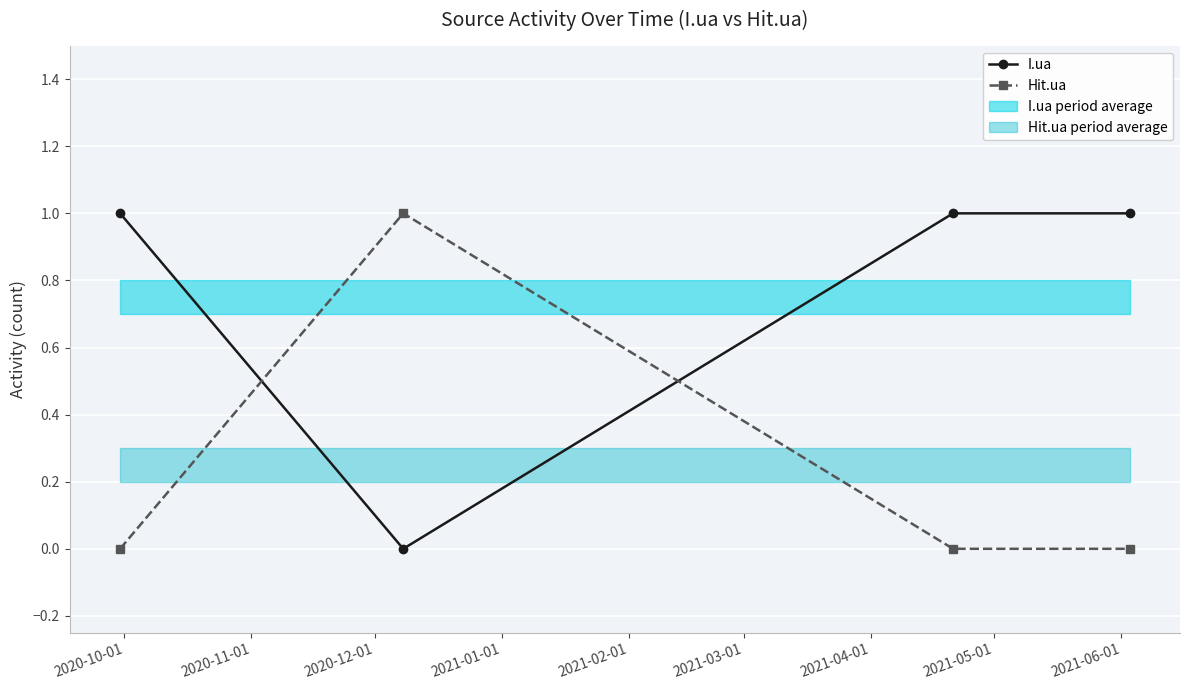

True or false: Hit.ua has more than 1 points higher than both neighbors.

False